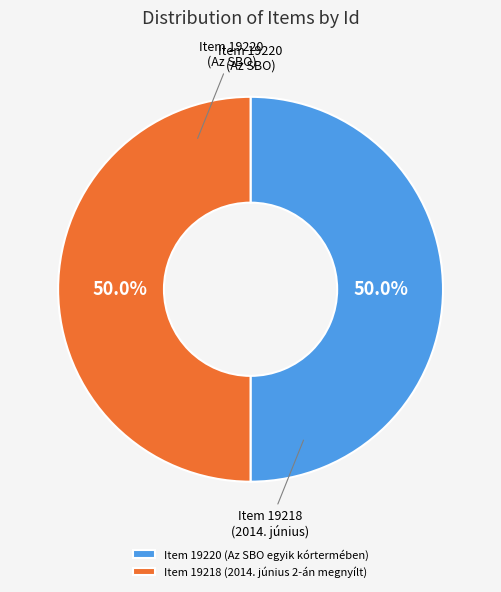

Approximately how many times larger is the value at Item 19218 (2014. június 2-án megnyílt) compared to Item 19220 (Az SBO egyik kórtermében)?

1.0